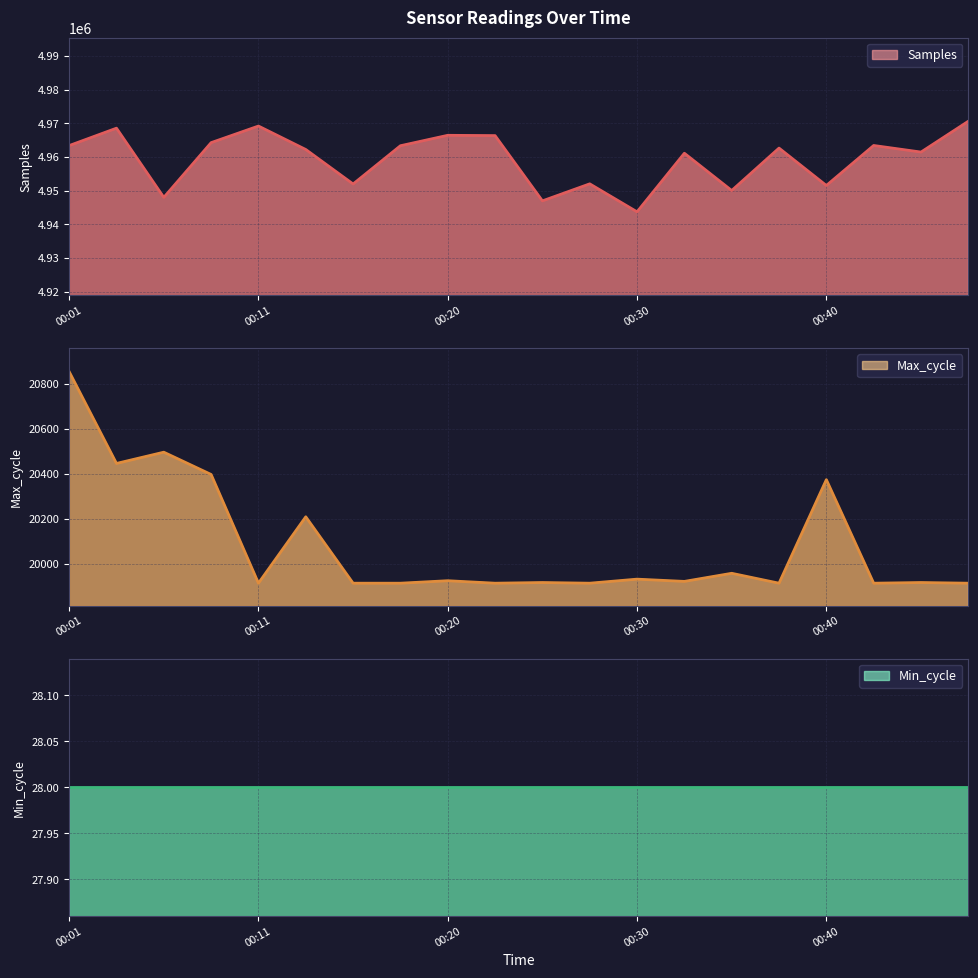

True or false: Max_cycle has more than 1 points higher than both neighbors.

True